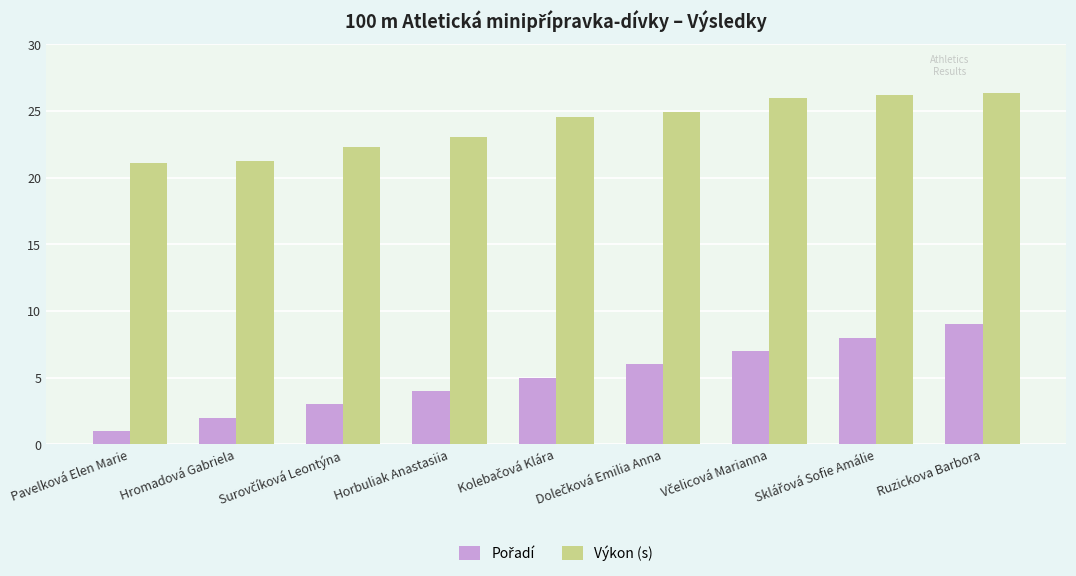

What is the difference between the highest and lowest values at Ruzickova Barbora?

17.3